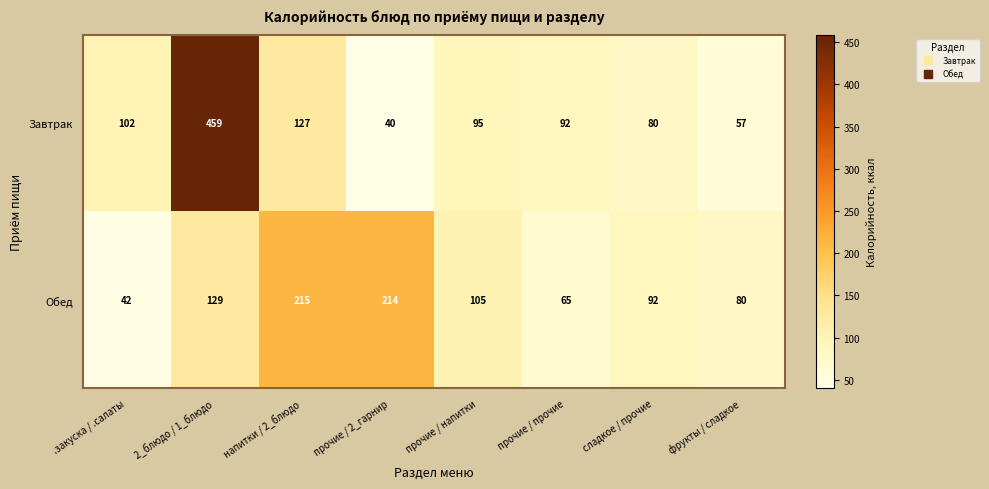

What is the difference between the highest and lowest values at напитки / 2_блюдо?

88